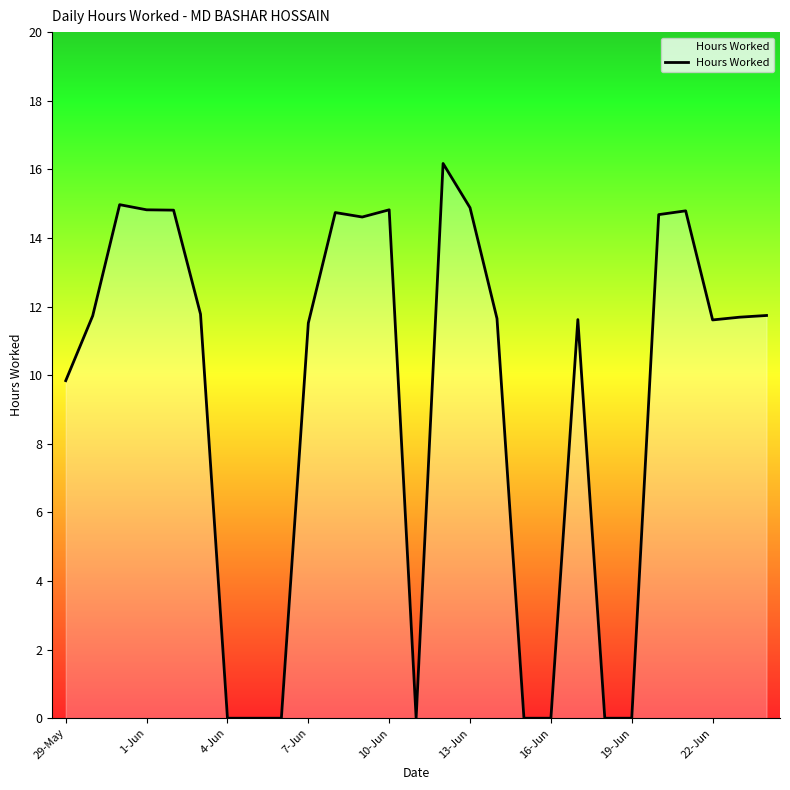

What is the maximum value shown in the chart?

16.2